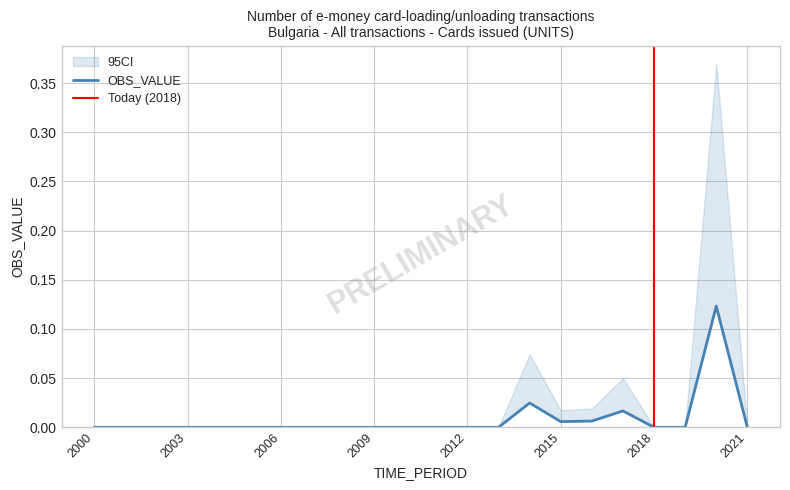

Rank the categories by value from lowest to highest.

2000, 2001, 2002, 2003, 2004, 2005, 2006, 2007, 2008, 2009, 2010, 2011, 2012, 2013, 2018, 2019, 2021, 2015, 2016, 2017, 2014, 2020